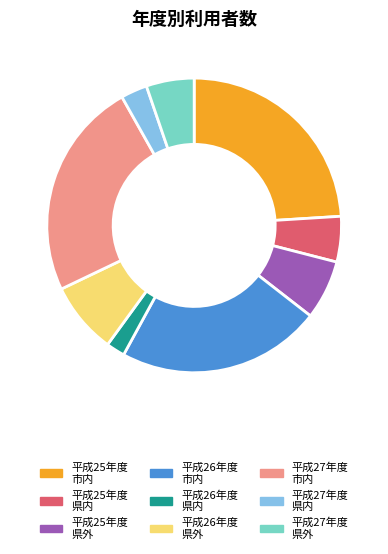

Between 平成27年度 県内 and 平成27年度 県外, which is larger?

平成27年度 県外